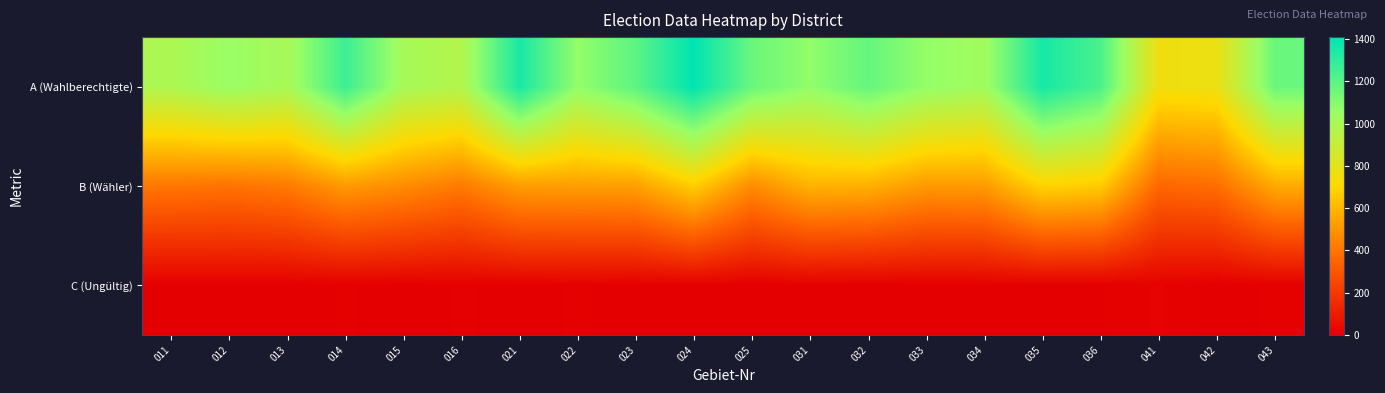

Which series has the largest total across all categories?

A (Wahlberechtigte)